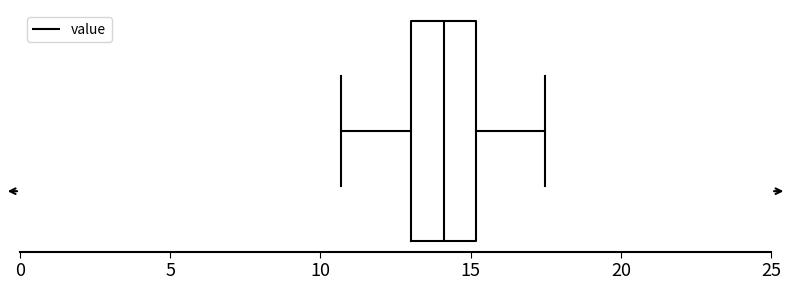

Where does the median line of the box sit on the x-axis? The values are not printed on the chart, so give them approximately, as read against the axis.

14.0